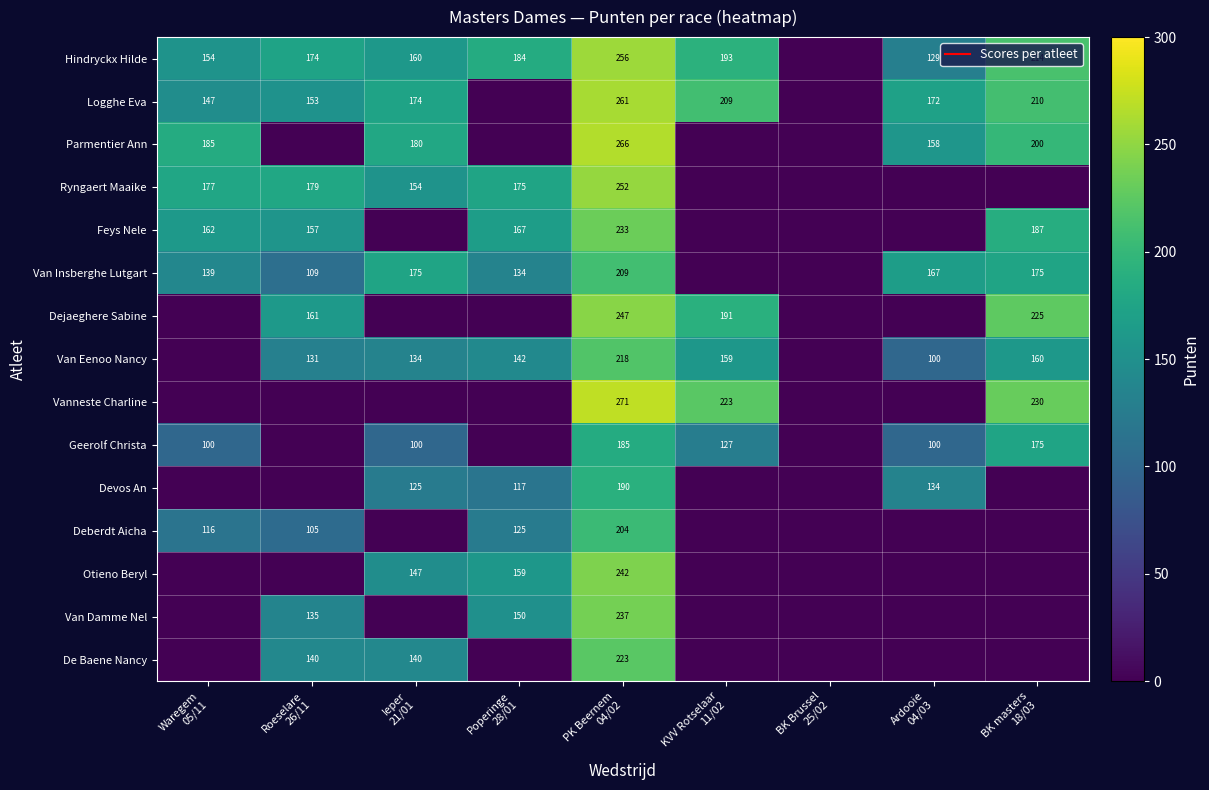

Between Ieper
21/01 and Waregem
05/11, which is larger?

Ieper
21/01